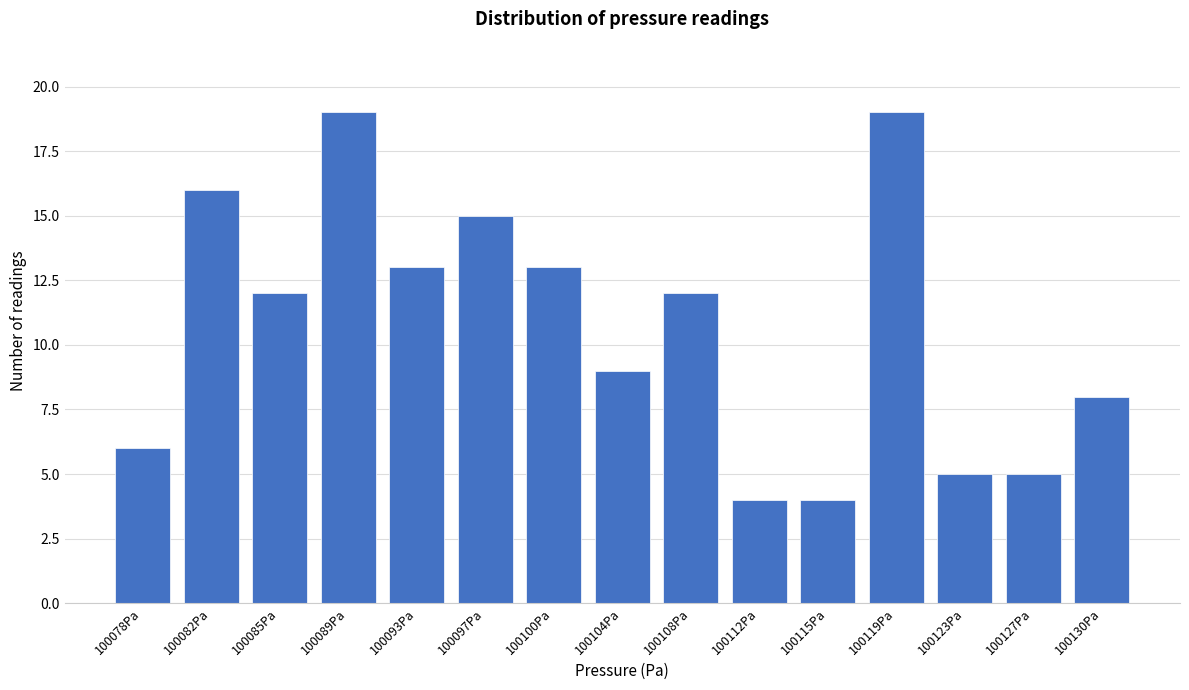

Reading left to right, what are all the values shown in this chart?

100078Pa=6	100082Pa=16	100085Pa=12	100089Pa=19	100093Pa=13	100097Pa=15	100100Pa=13	100104Pa=9	100108Pa=12	100112Pa=4	100115Pa=4	100119Pa=19	100123Pa=5	100127Pa=5	100130Pa=8